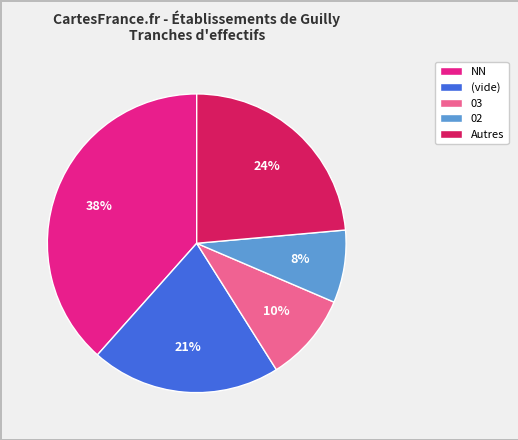

How many segments does this pie chart have?

5